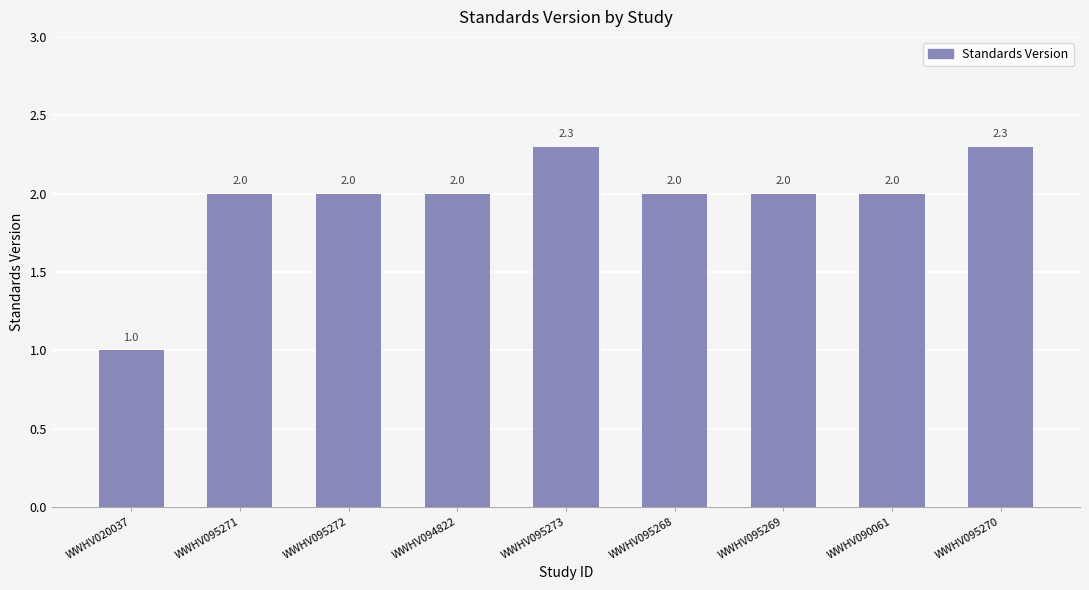

Reading left to right, transcribe all the data shown in this chart.

WWHV020037=1.0	WWHV095271=2.0	WWHV095272=2.0	WWHV094822=2.0	WWHV095273=2.3	WWHV095268=2.0	WWHV095269=2.0	WWHV090061=2.0	WWHV095270=2.3